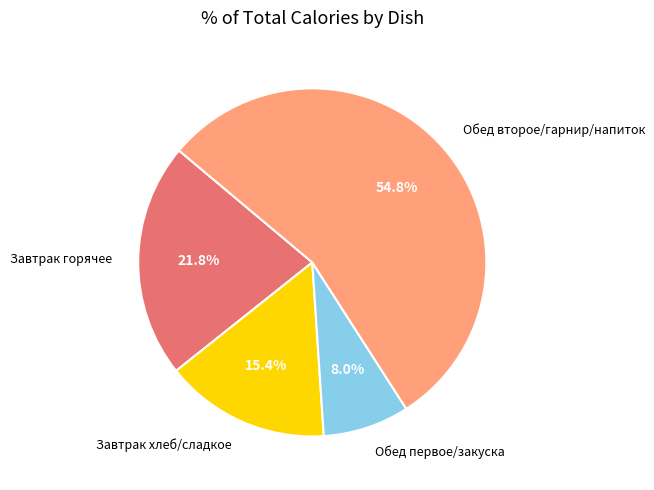

To the nearest percent, what is the difference between the largest and smallest slice percentages?

47%